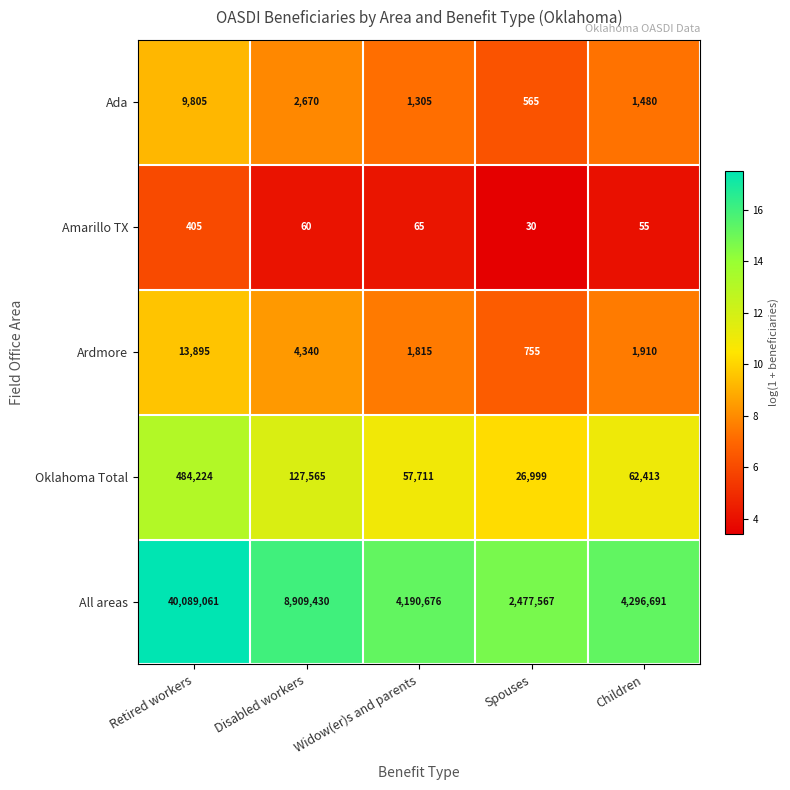

Where does the Oklahoma Total series first go above 62413?

Retired workers